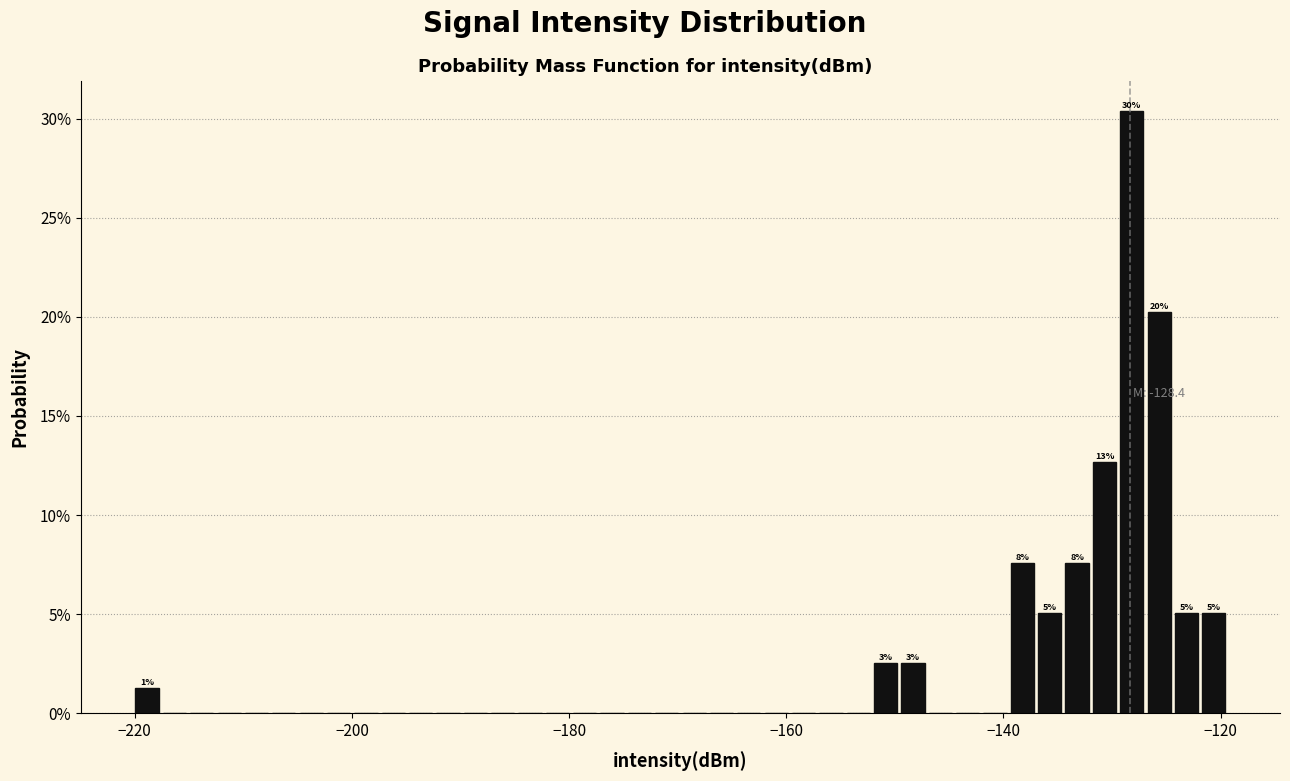

Around what value on the x-axis is the tallest bar? Give the approximate position of its centre, as read against the axis.

-128